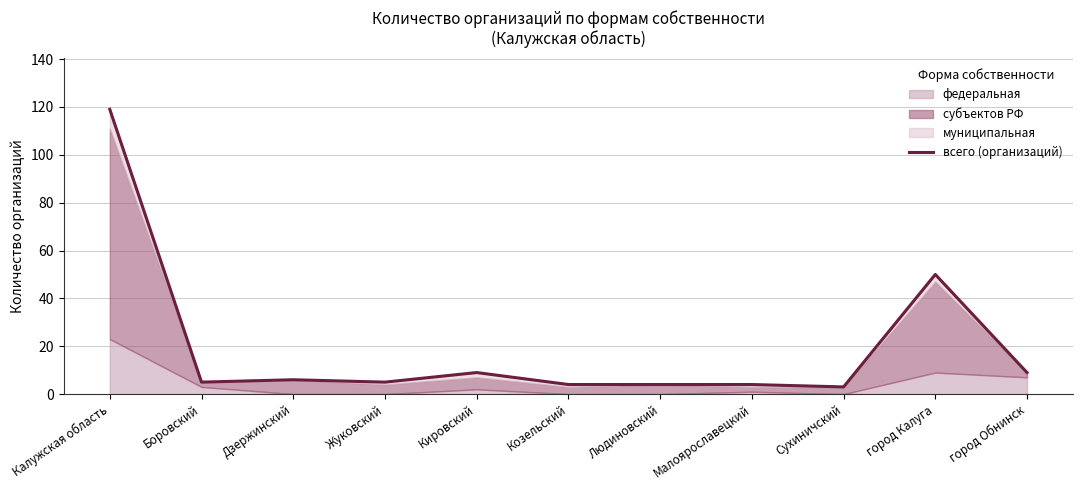

How many lines are shown in the chart?

1